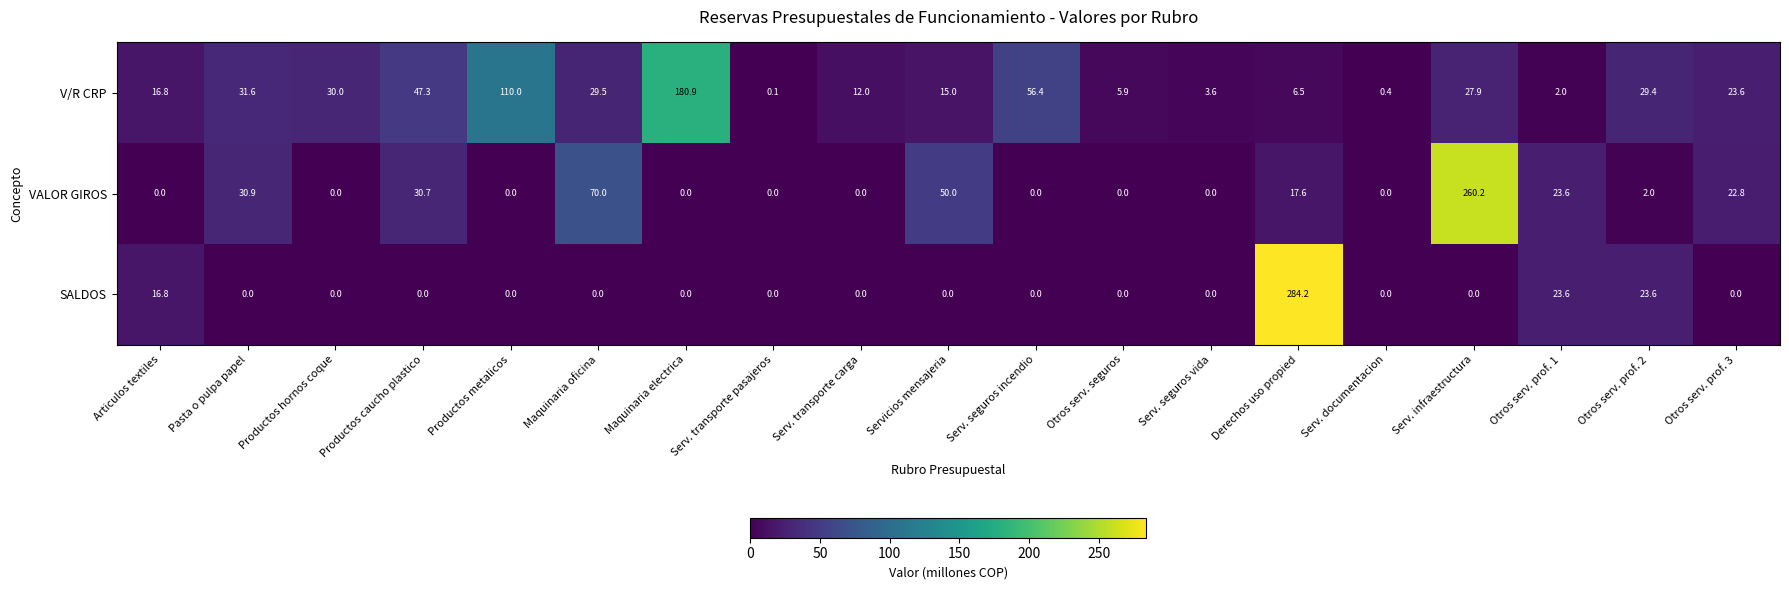

Rank the series by their average value, from highest to lowest.

V/R CRP, VALOR GIROS, SALDOS